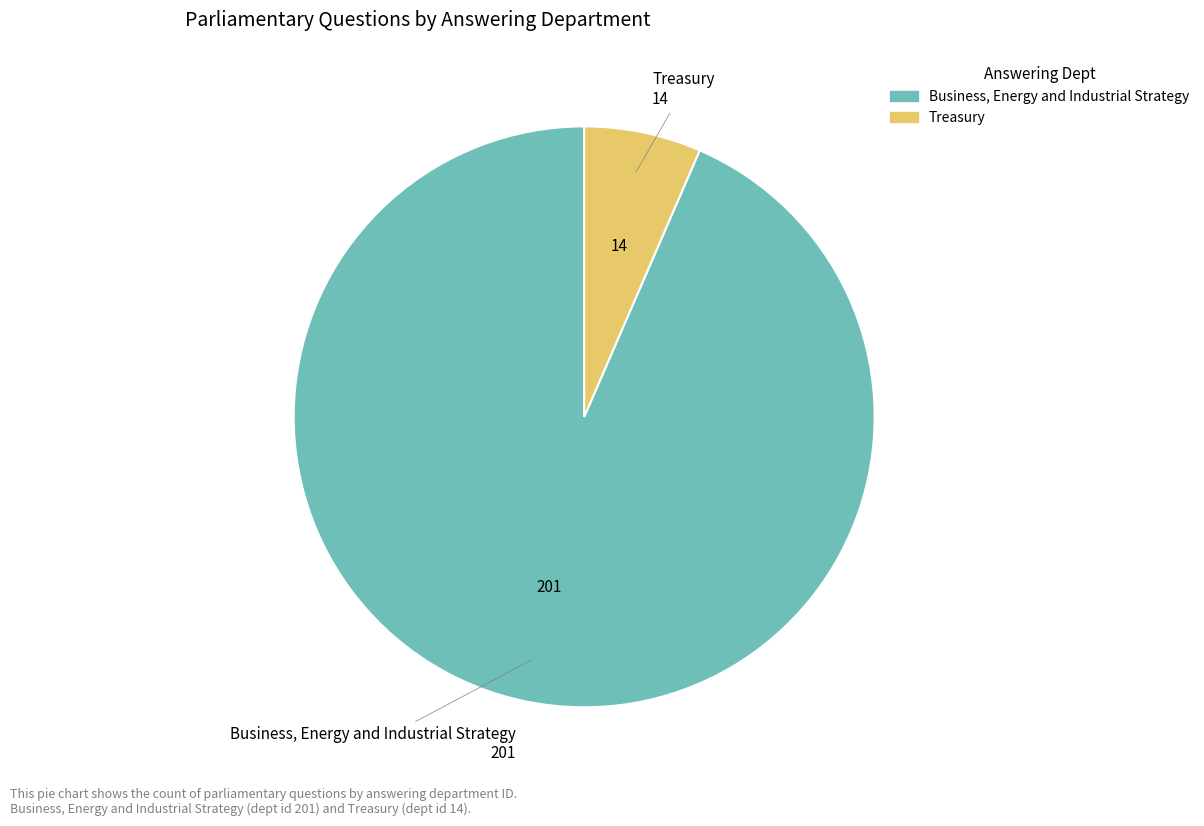

Which category has the biggest portion of the pie?

Business, Energy and Industrial Strategy